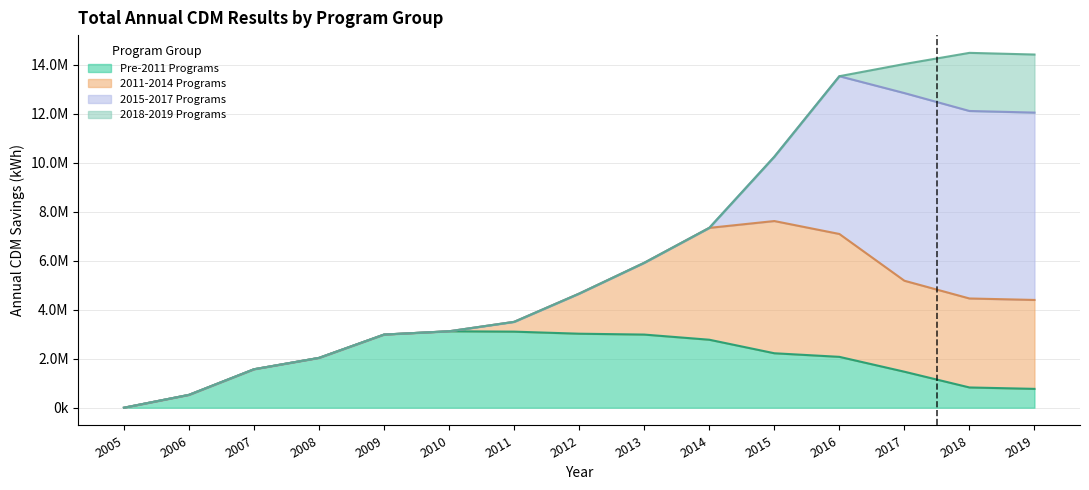

What is the difference between the 2015-2017 Programs values at 2017 and 2013?

7664982.0